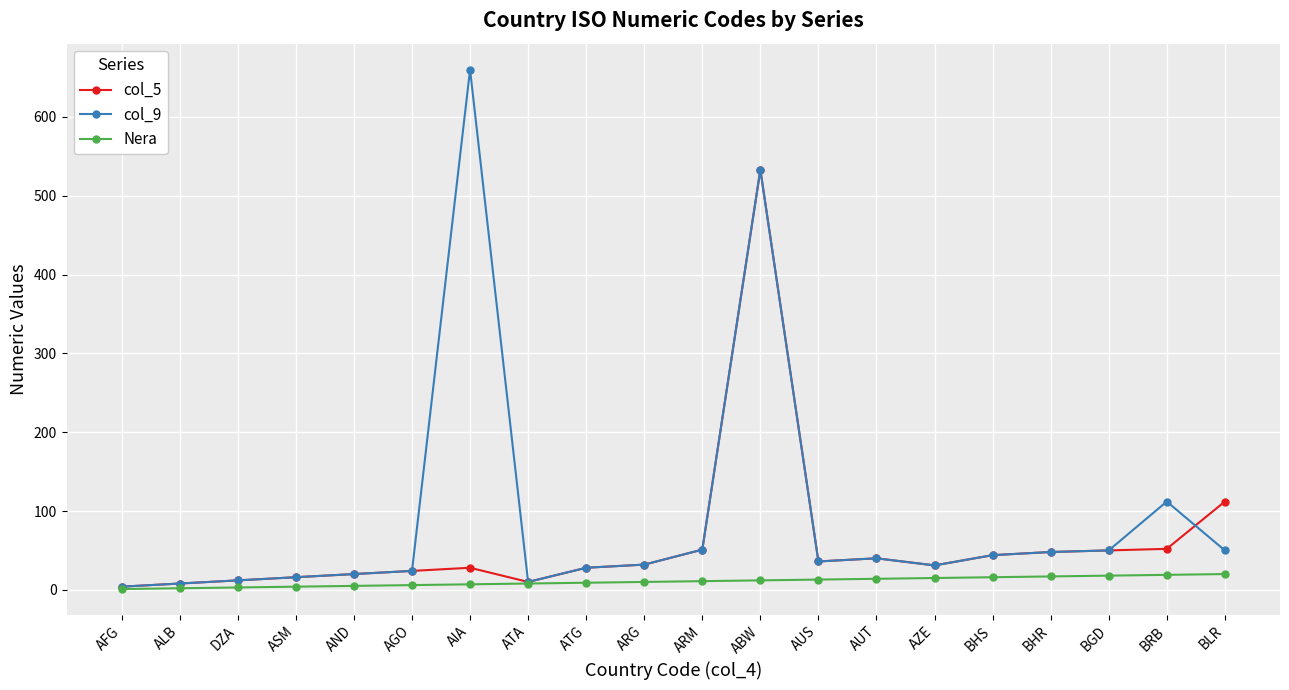

Count the number of data series in this chart.

3